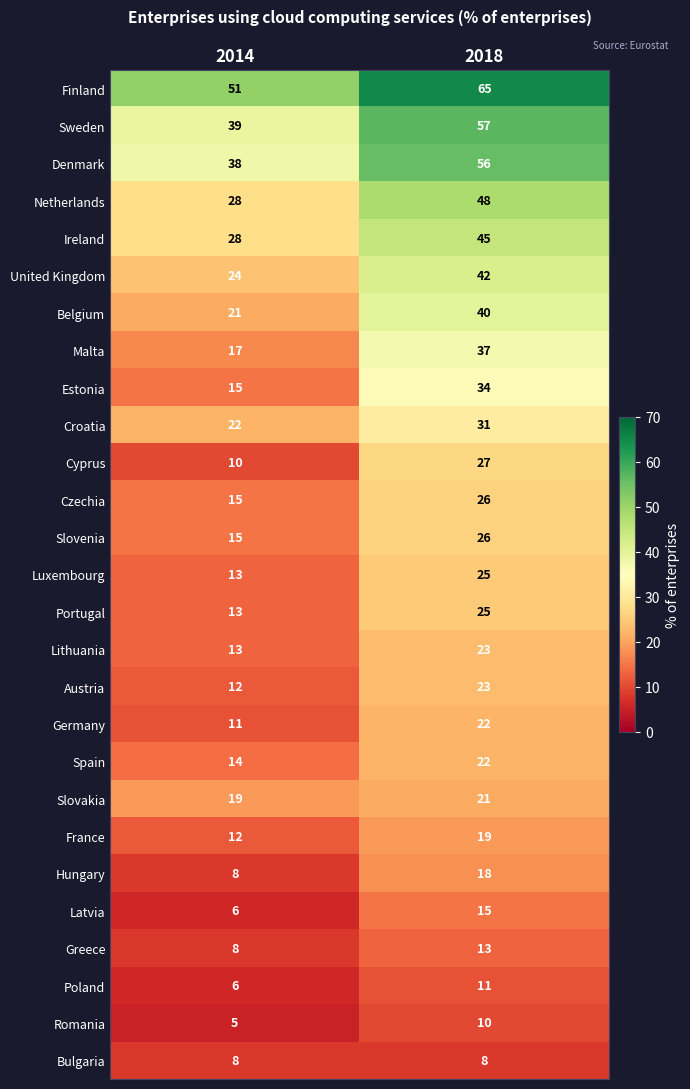

Is it true that Greece equals 5 at 2018?

False